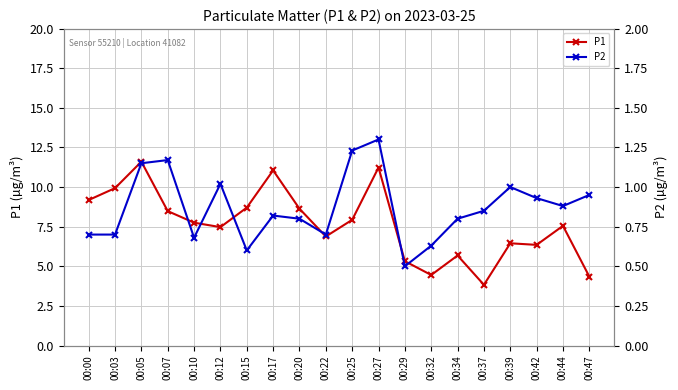

Where is the first local maximum for P2?

00:07